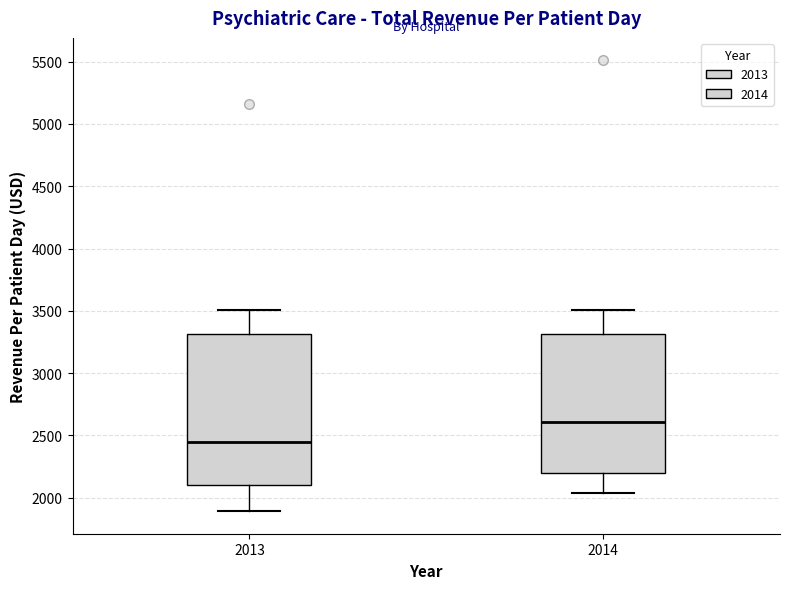

Where is the upper edge of the box at x = 2013 on the y-axis? The values are not printed on the chart, so give them approximately, as read against the axis.

3300